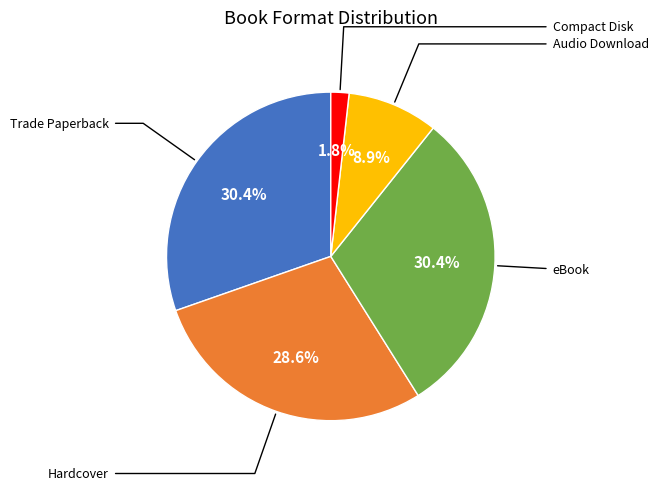

Is there a majority slice in this chart?

No